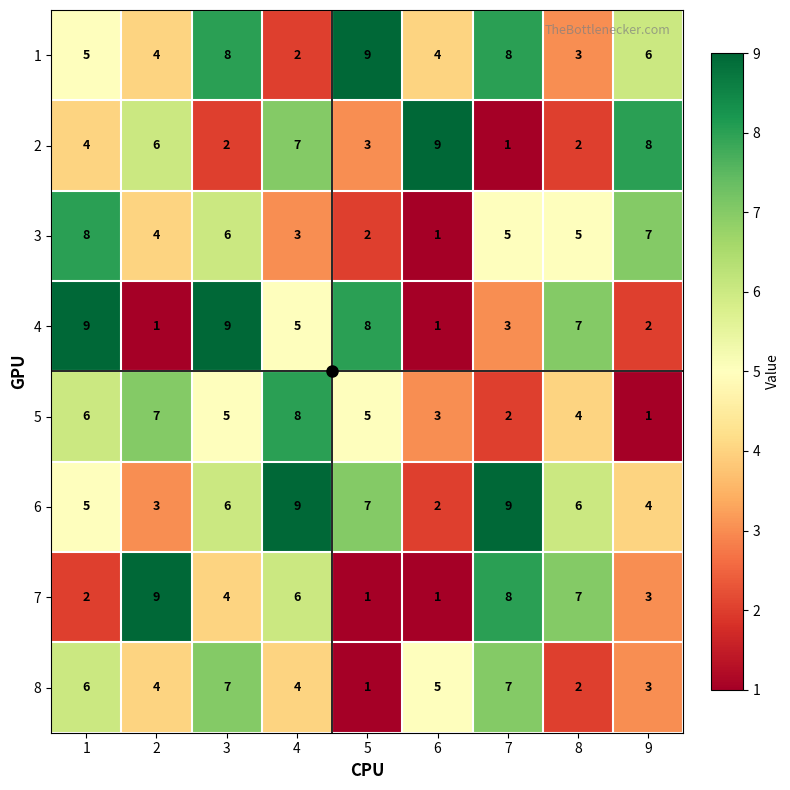

At how many categories does at least one series exceed 6?

9